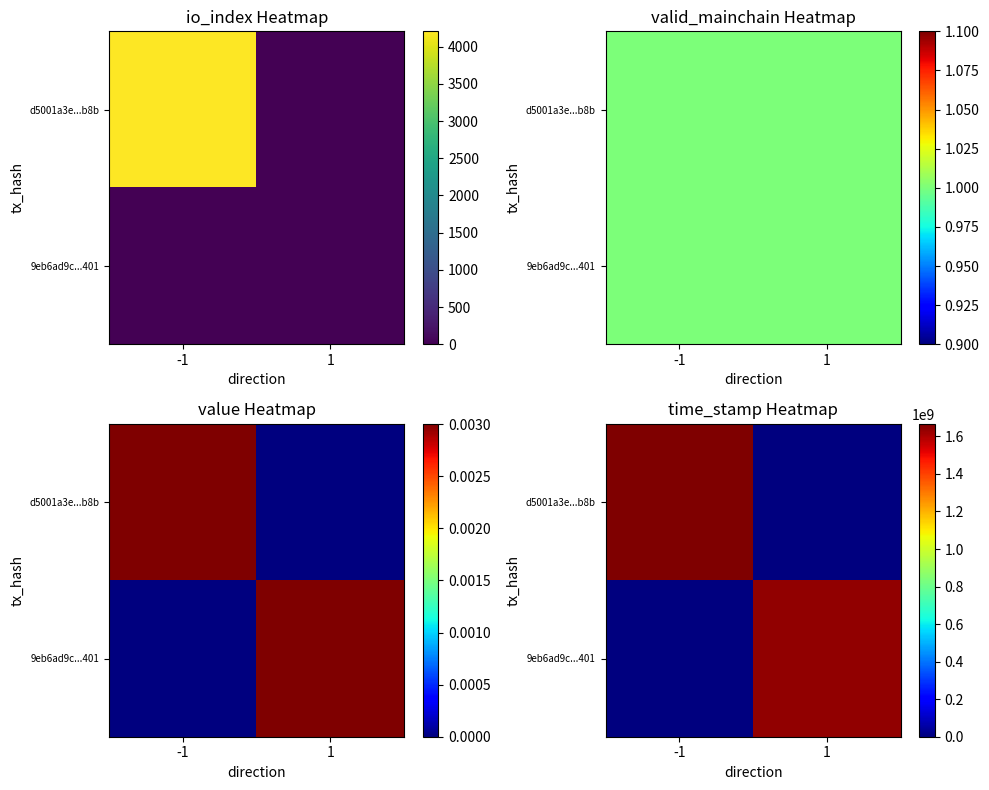

What is the total value across all series at -1?

1666783385